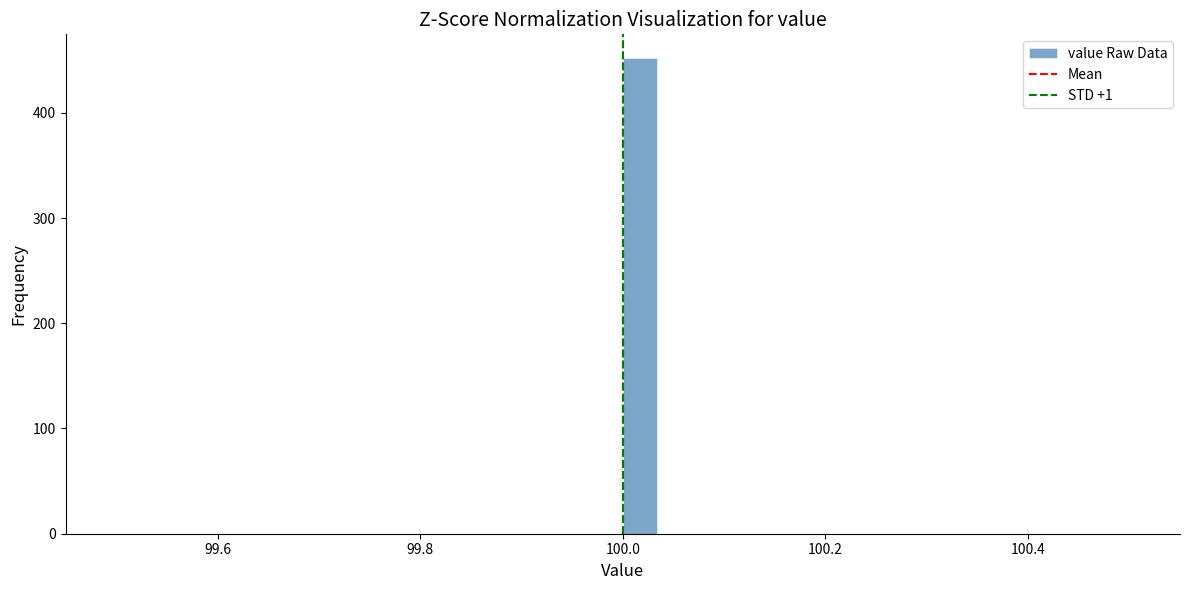

Read against the x-axis, roughly where is the centre of the tallest bar?

100.02